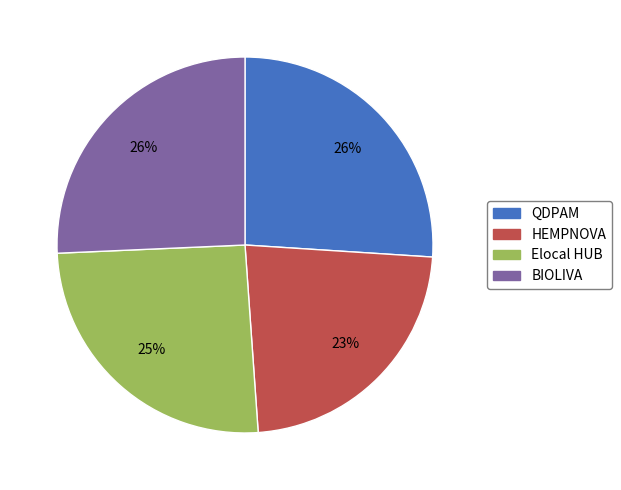

Count the number of slices in the pie.

4